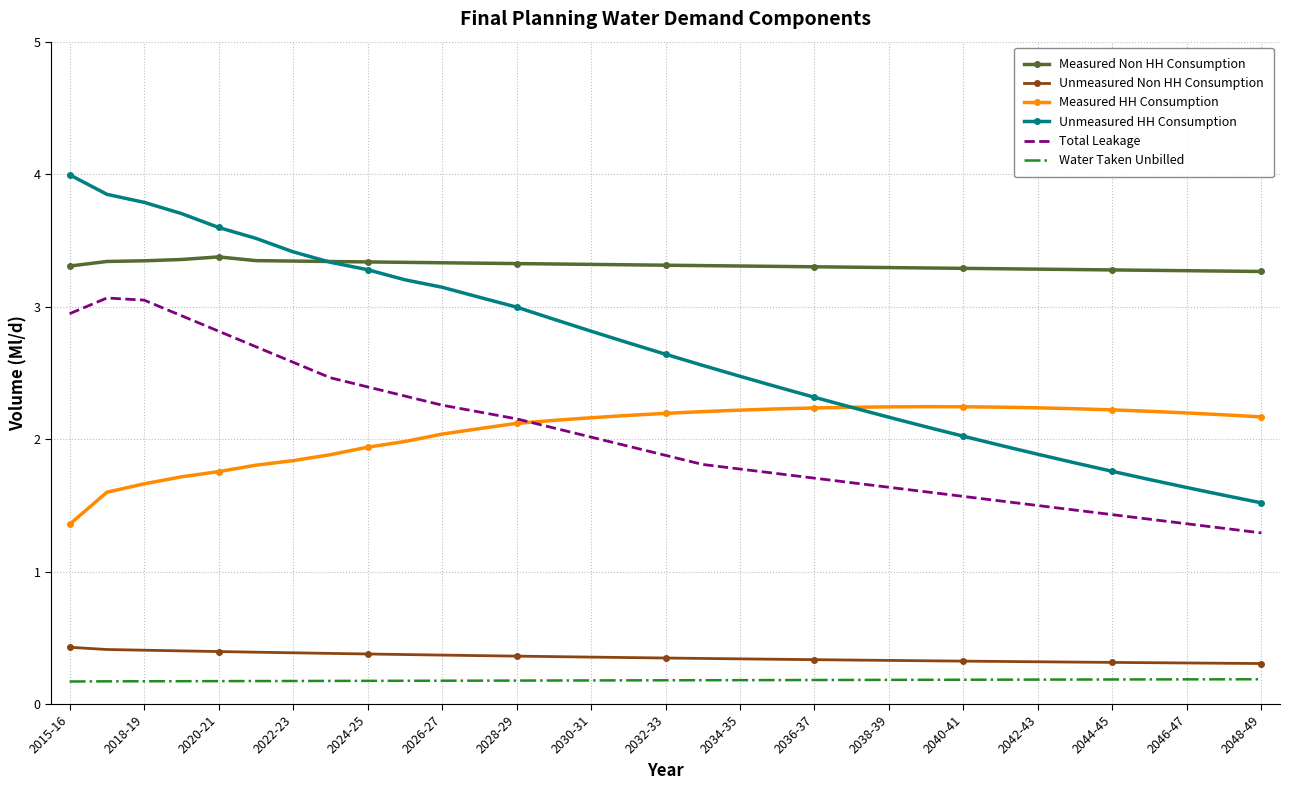

List the series in order of their peak value, highest first.

Unmeasured HH Consumption, Measured Non HH Consumption, Total Leakage, Measured HH Consumption, Unmeasured Non HH Consumption, Water Taken Unbilled